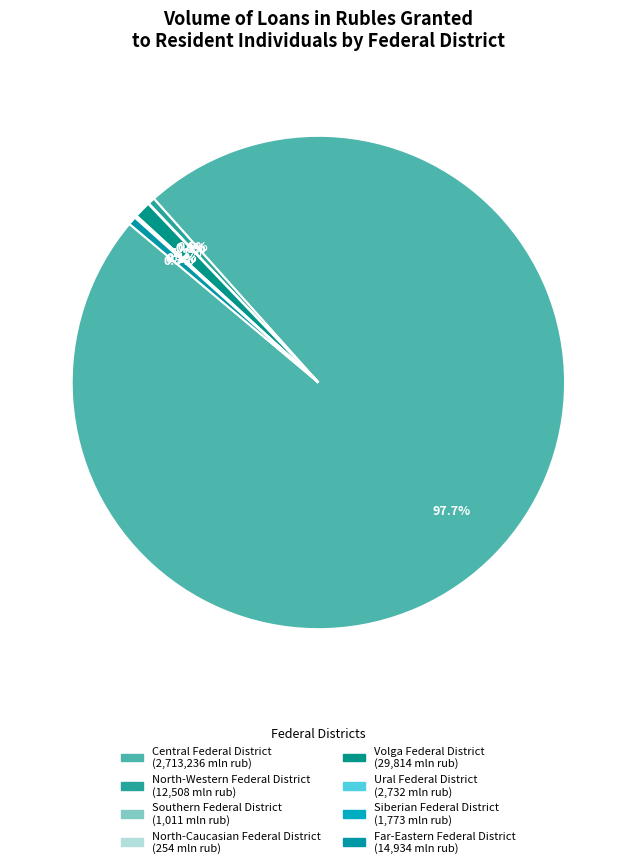

What is the total percentage of North-Western Federal District and Southern Federal District?

0.5%